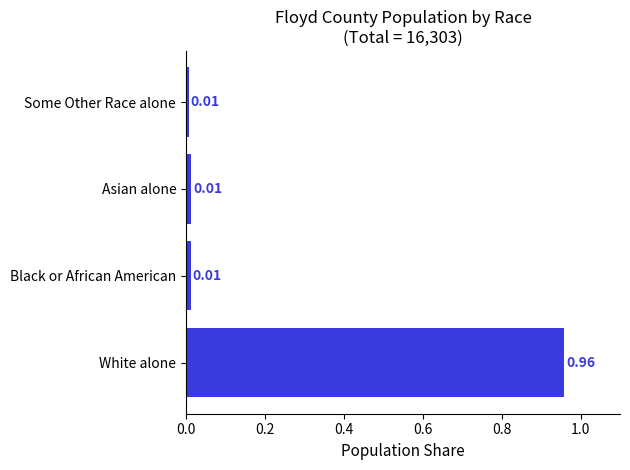

At which category does the chart reach its peak across all series?

White alone